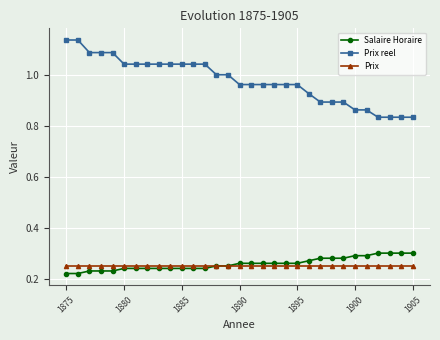

Which series has the widest spread of values?

Prix reel